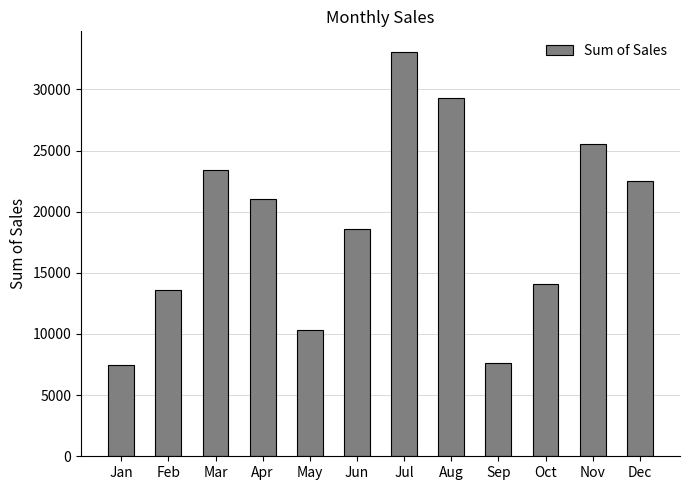

What is the average value?

18884.1